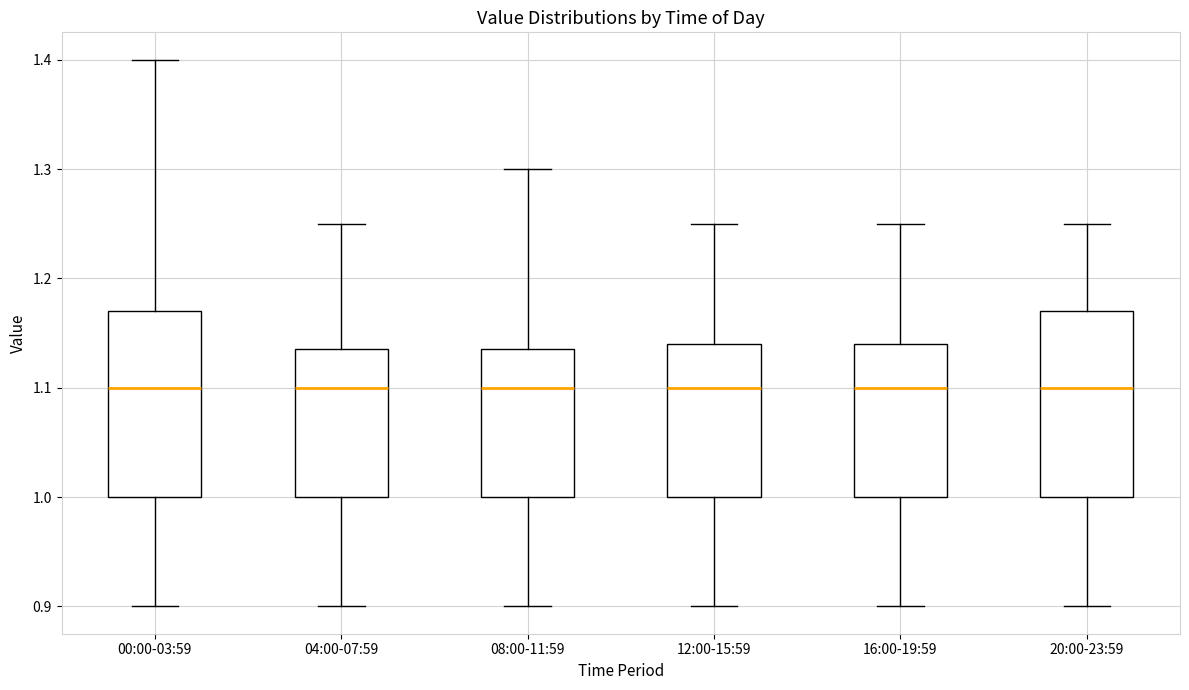

Reading left to right, transcribe this box plot: for each box, give where its median line is, the range the box spans, and where its two whiskers end, as read against the y-axis. The values are not printed on the chart, so give them approximately, as read against the axis.

00:00-03:59: median 1.10, box 1.00 to 1.17, whiskers 0.90 to 1.40
04:00-07:59: median 1.10, box 1.00 to 1.14, whiskers 0.90 to 1.25
08:00-11:59: median 1.10, box 1.00 to 1.14, whiskers 0.90 to 1.30
12:00-15:59: median 1.10, box 1.00 to 1.14, whiskers 0.90 to 1.25
16:00-19:59: median 1.10, box 1.00 to 1.14, whiskers 0.90 to 1.25
20:00-23:59: median 1.10, box 1.00 to 1.17, whiskers 0.90 to 1.25